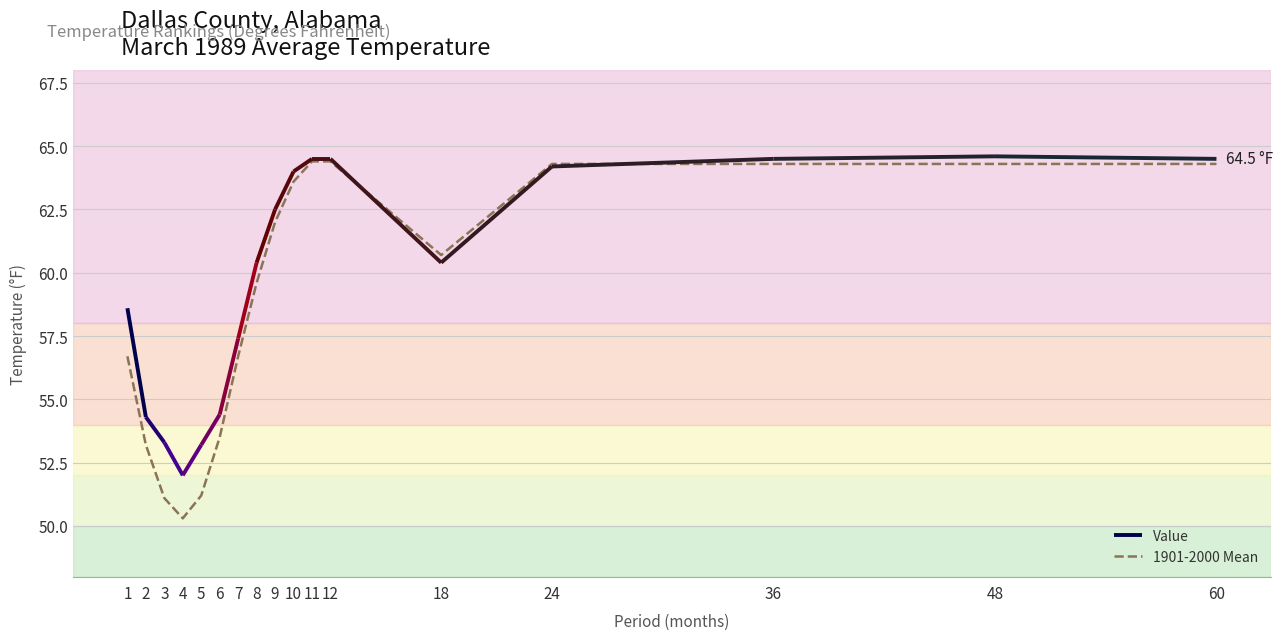

True or false: the data shows 53.5 at 6.

True